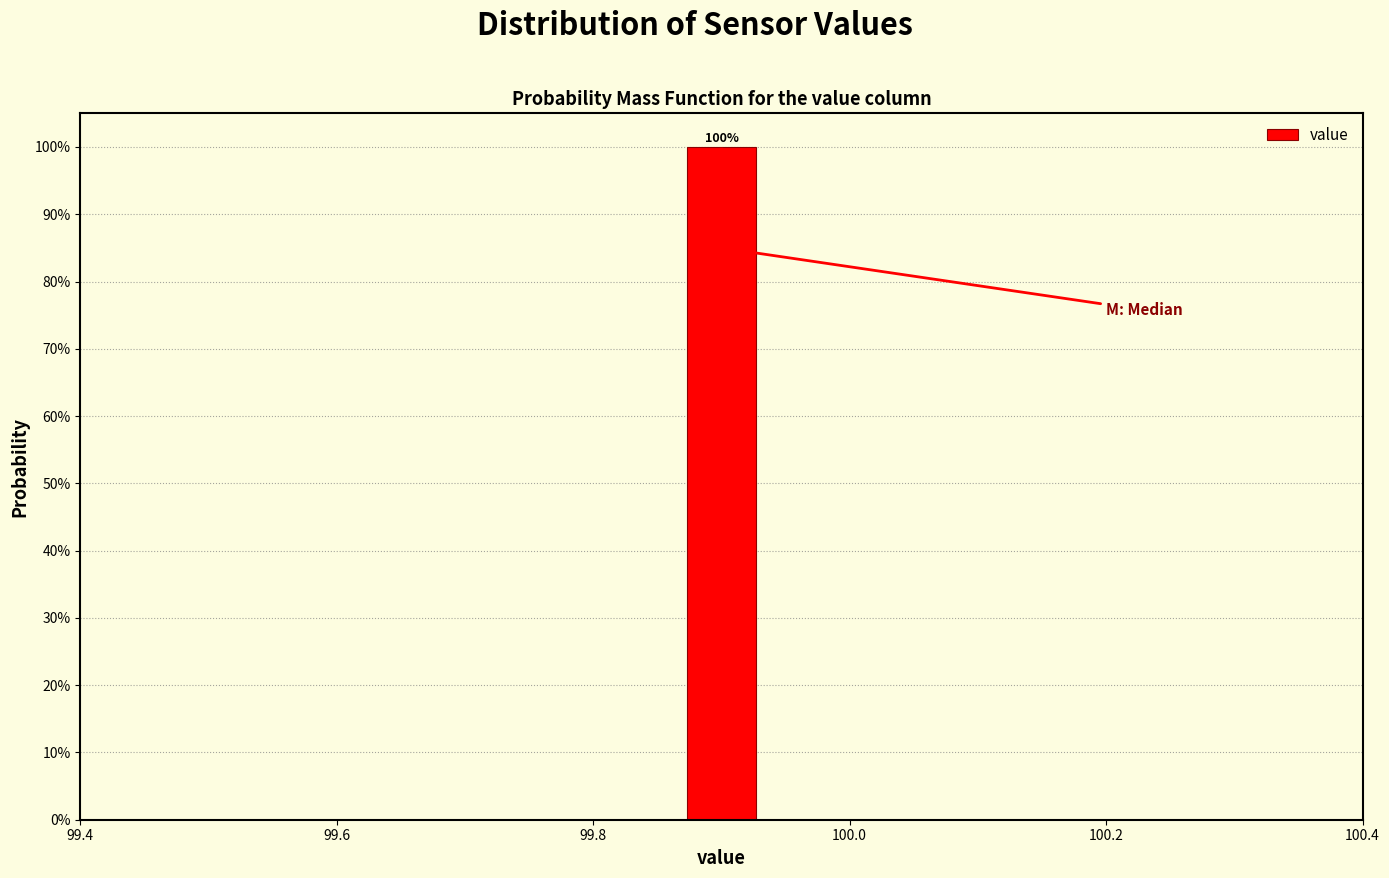

Read against the x-axis, roughly where is the centre of the tallest bar?

99.90